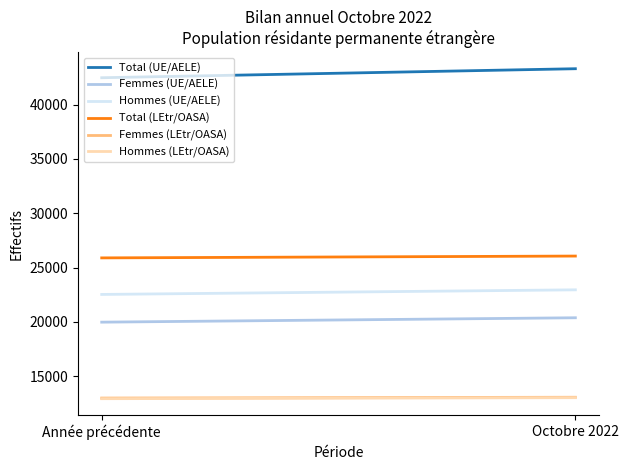

What value does the Total (LEtr/OASA) series have at Année précédente, to the nearest 5?

25890